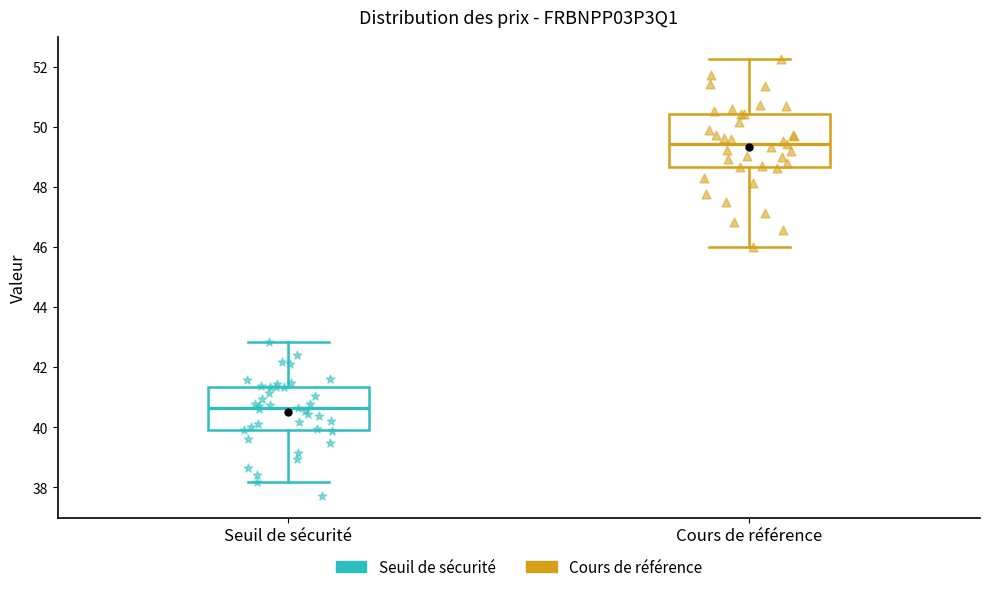

Where does the median line of the box for Cours de référence sit on the y-axis? The values are not printed on the chart, so give them approximately, as read against the axis.

49.4